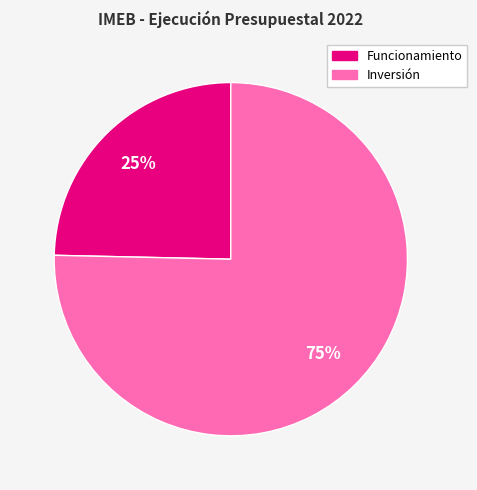

To the nearest percent, what is the average slice percentage?

50%